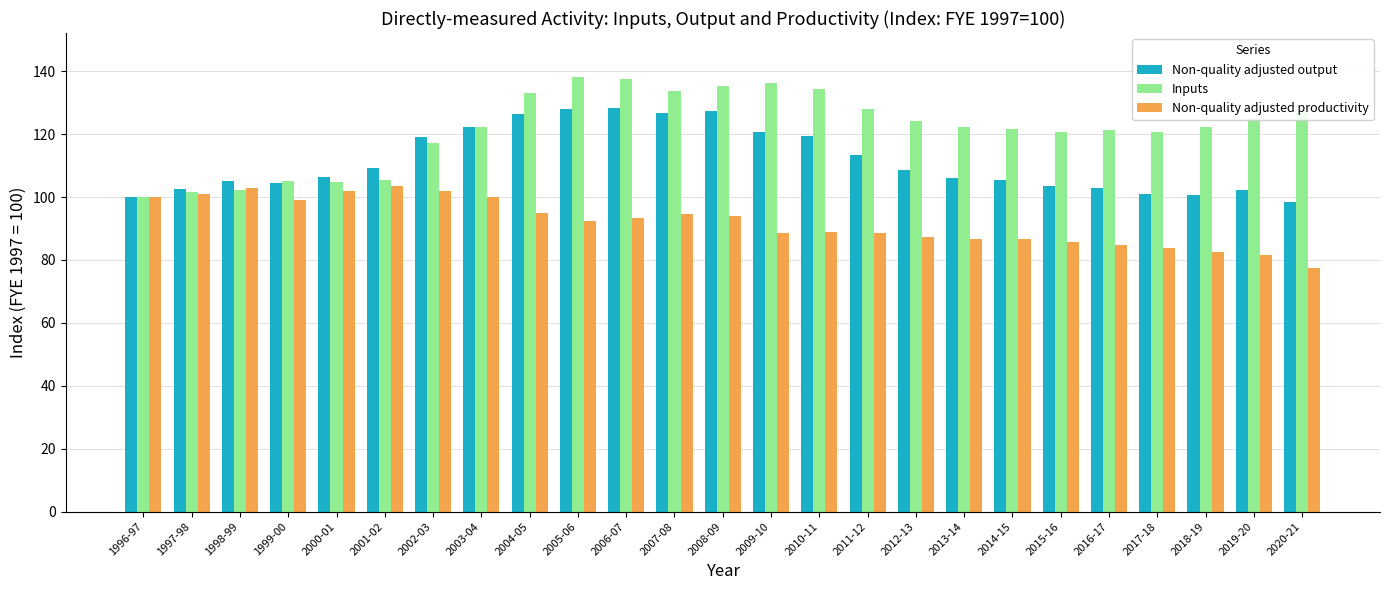

What is the sum of all Non-quality adjusted output values?

2787.7